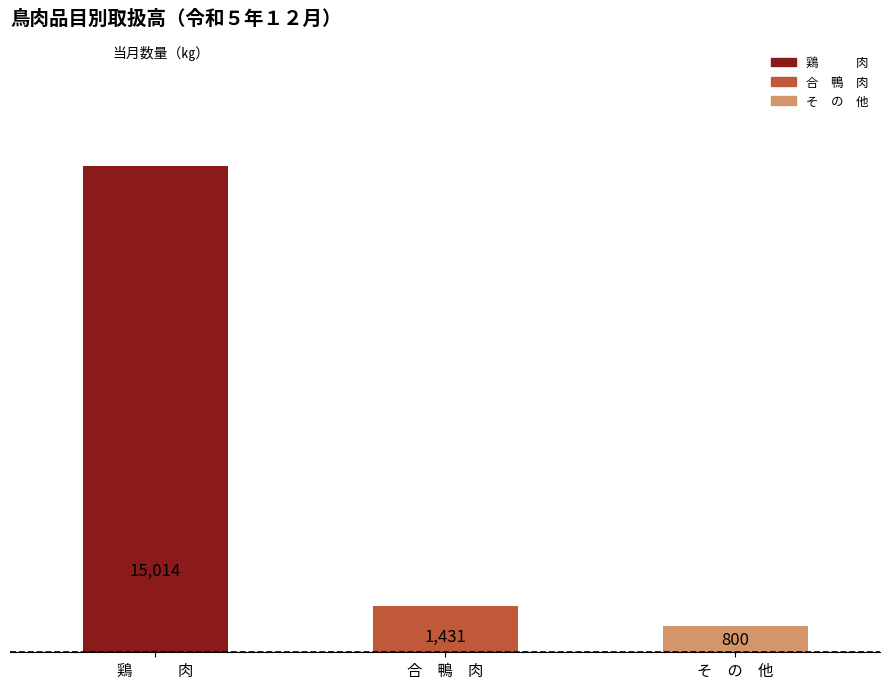

At which category does the chart reach its minimum across all series?

そ　の　他